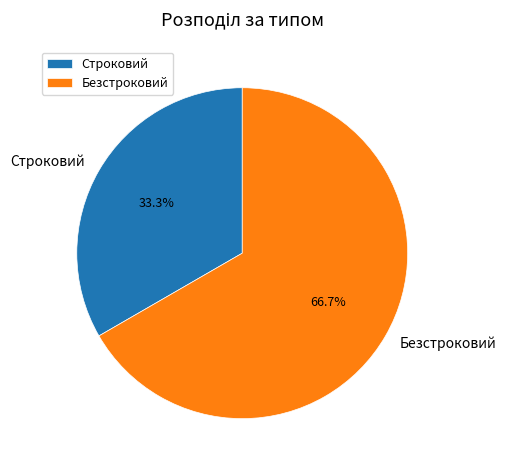

Approximately how many times larger is the value at Безстроковий compared to Строковий?

2.0